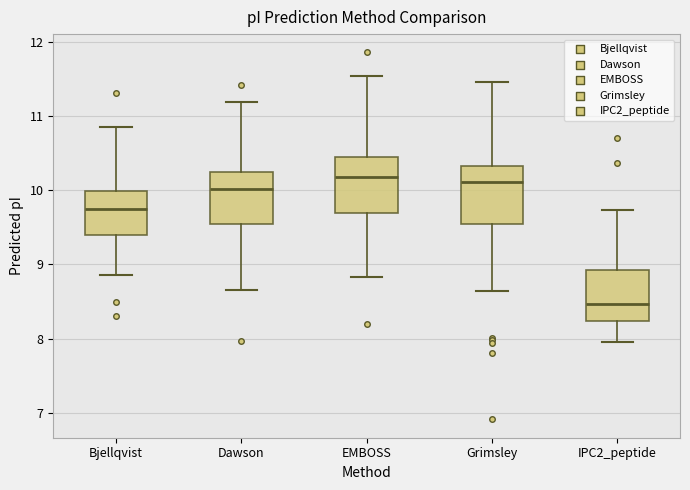

Where is the upper edge of the box for IPC2_peptide on the y-axis? The values are not printed on the chart, so give them approximately, as read against the axis.

8.9